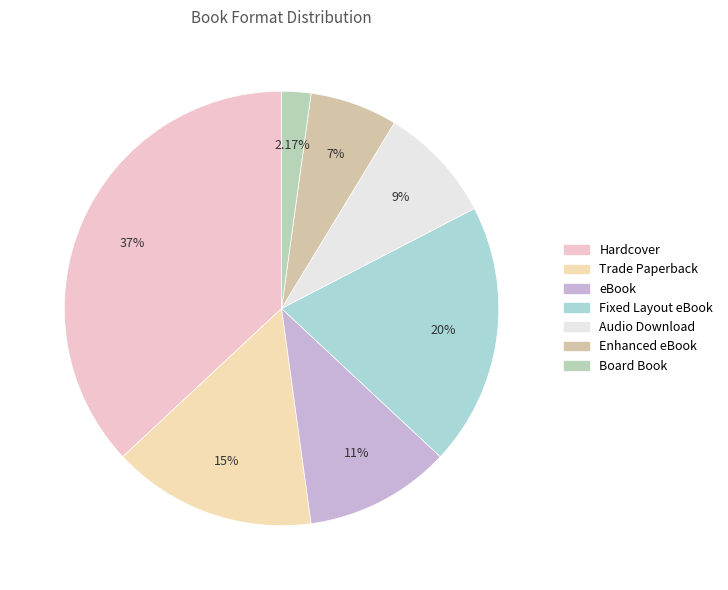

Is Audio Download the majority of the pie?

No